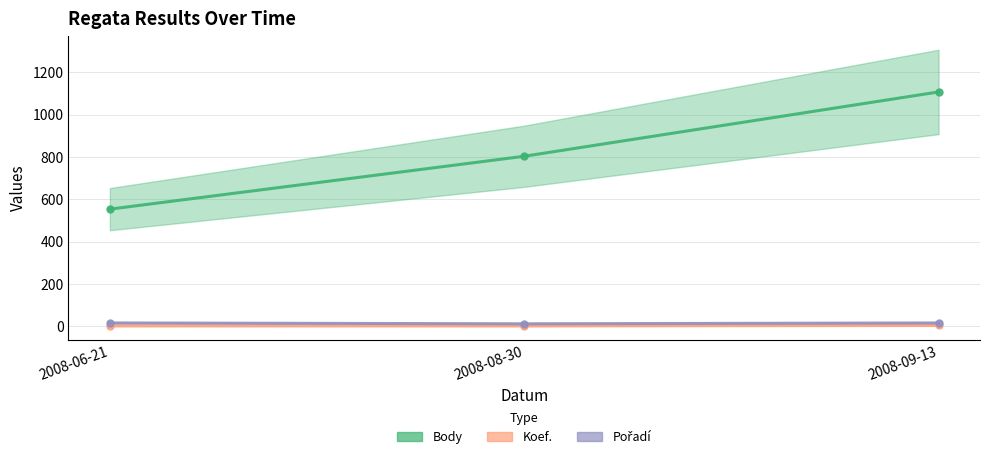

Which series has the largest range (max minus min)?

Body